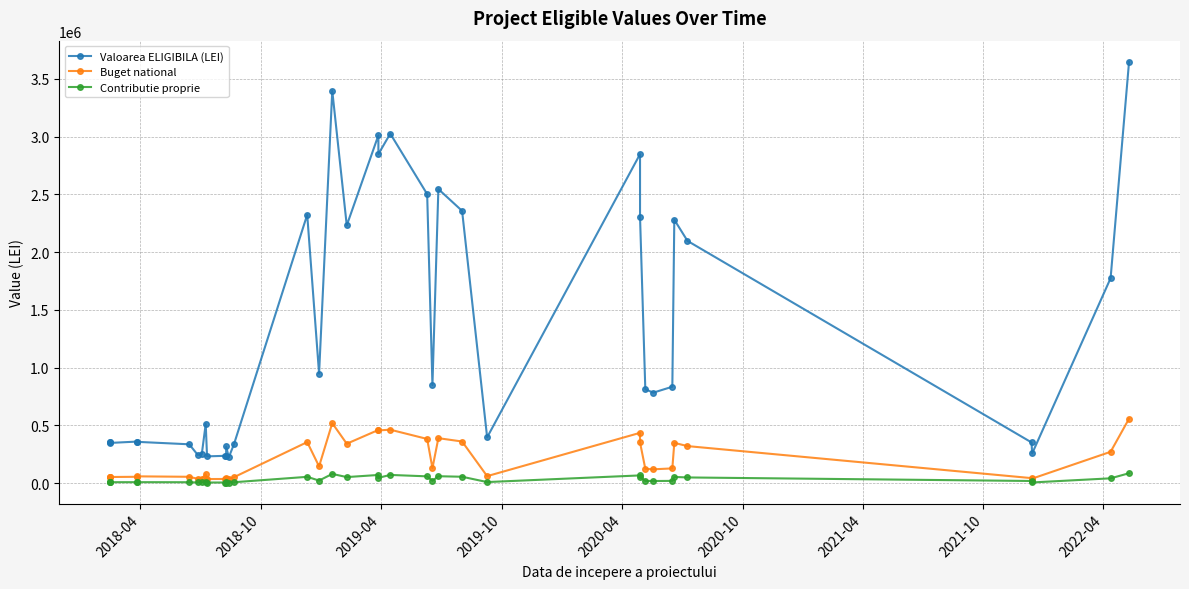

How many lines are shown in the chart?

3